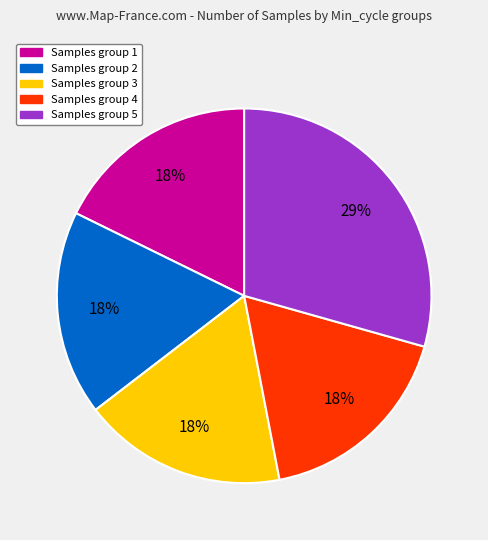

To the nearest percent, what is the average slice percentage?

20%